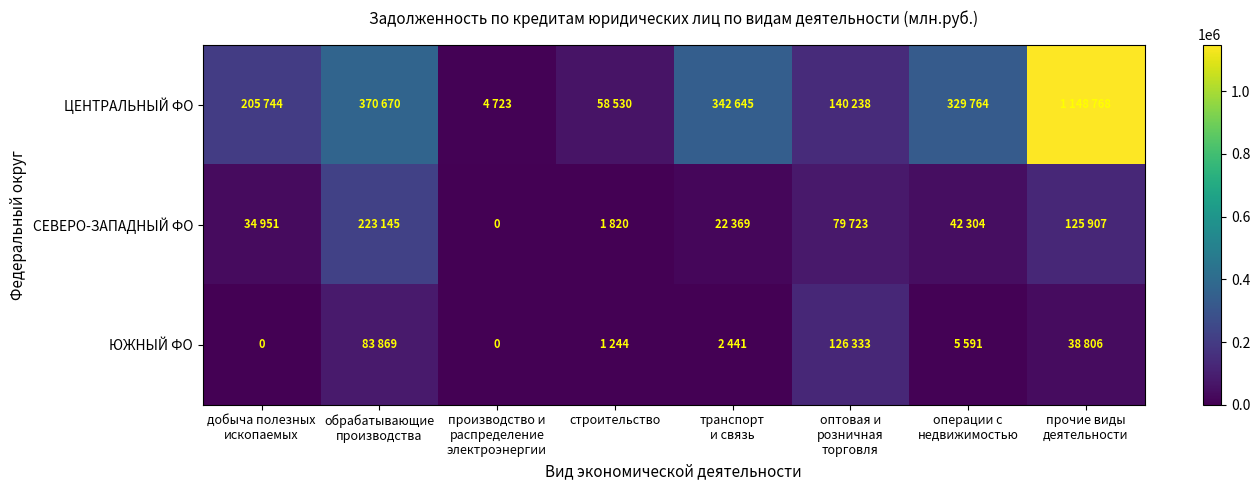

Rank the categories by ЮЖНЫЙ ФО value from highest to lowest.

оптовая и розничная торговля, обрабатывающие производства, прочие виды деятельности, операции с недвижимостью, транспорт и связь, строительство, добыча полезных ископаемых, производство и распределение электроэнергии